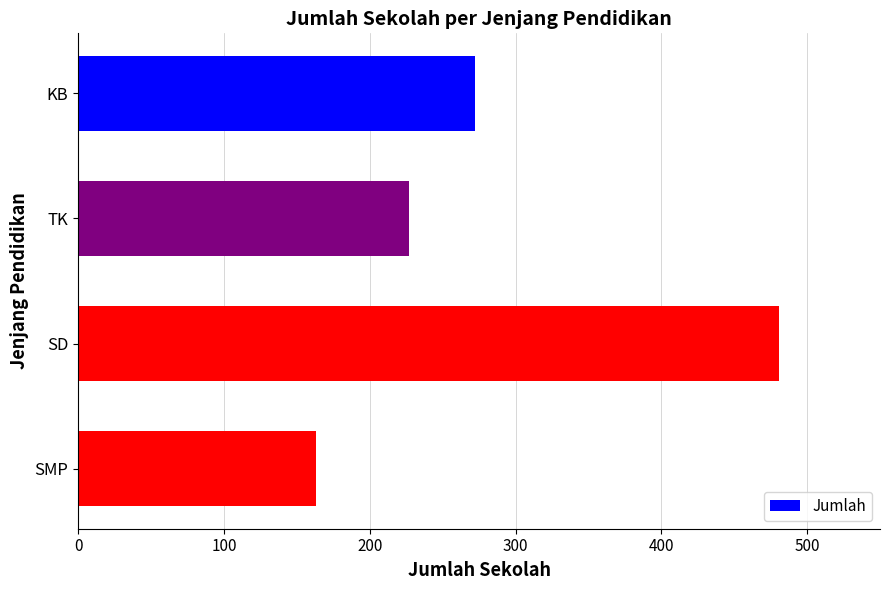

How many bars are there in total?

4